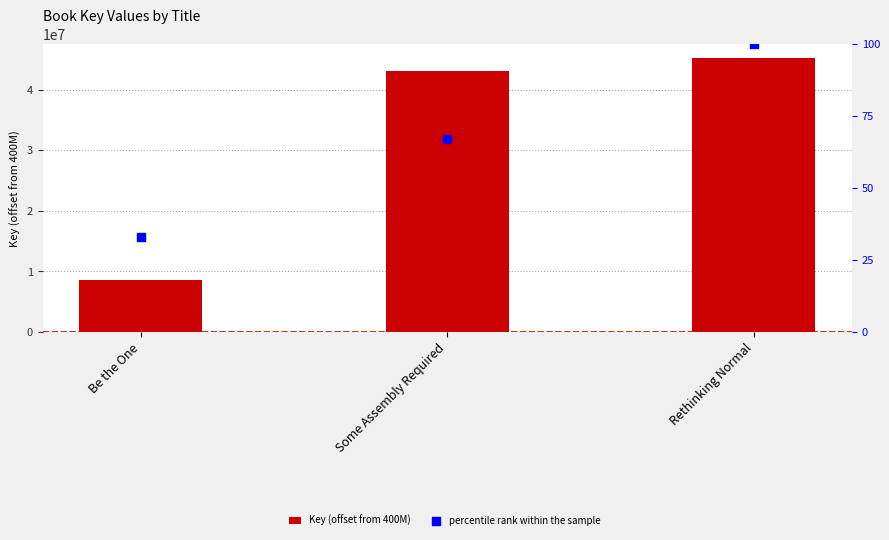

Is the value of Key (offset from 400M) at Some Assembly Required greater than the value of percentile rank within the sample at Rethinking Normal?

Yes